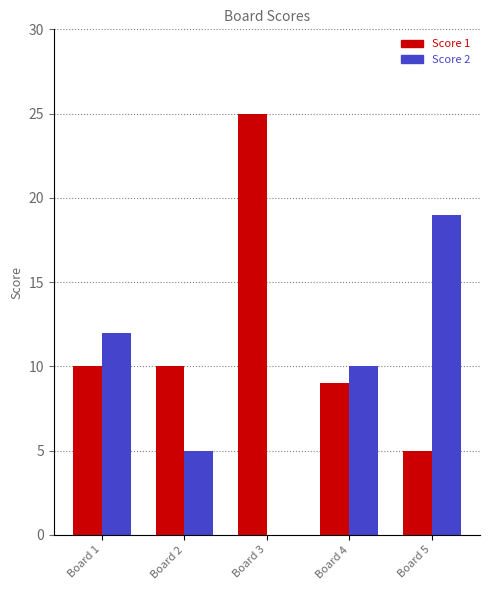

What is the approximate value of Score 2 at Board 2, to the nearest 5?

5